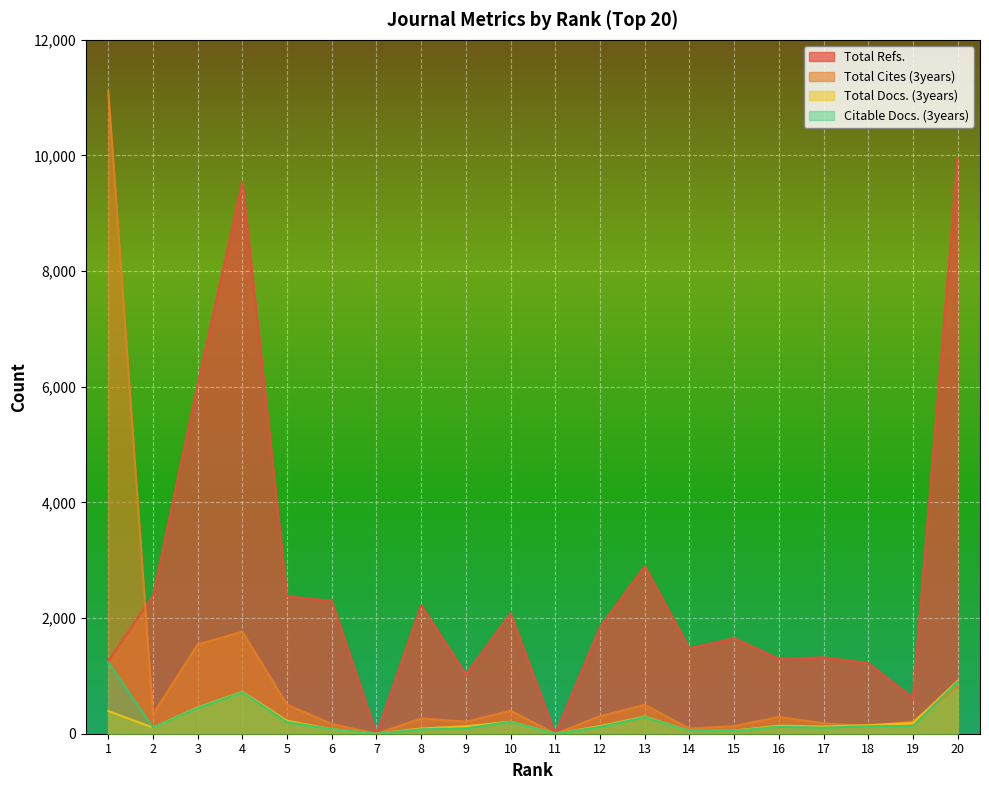

Reading left to right, list all the values displayed in this chart.

Total Refs.: 1=1254	2=2389	3=6043	4=9544	5=2378	6=2296	7=0	8=2224	9=1028	10=2083	11=0	12=1844	13=2899	14=1477	15=1652	16=1296	17=1321	18=1221	19=622	20=9953
Total Cites (3years): 1=11108	2=332	3=1544	4=1765	5=502	6=169	7=0	8=265	9=208	10=398	11=0	12=304	13=500	14=90	15=132	16=291	17=181	18=129	19=214	20=814
Total Docs. (3years): 1=392	2=107	3=456	4=726	5=224	6=80	7=0	8=91	9=128	10=209	11=0	12=131	13=297	14=50	15=54	16=139	17=124	18=149	19=185	20=914
Citable Docs. (3years): 1=1232	2=107	3=447	4=718	5=200	6=80	7=0	8=76	9=93	10=206	11=0	12=116	13=289	14=49	15=51	16=120	17=105	18=130	19=132	20=896